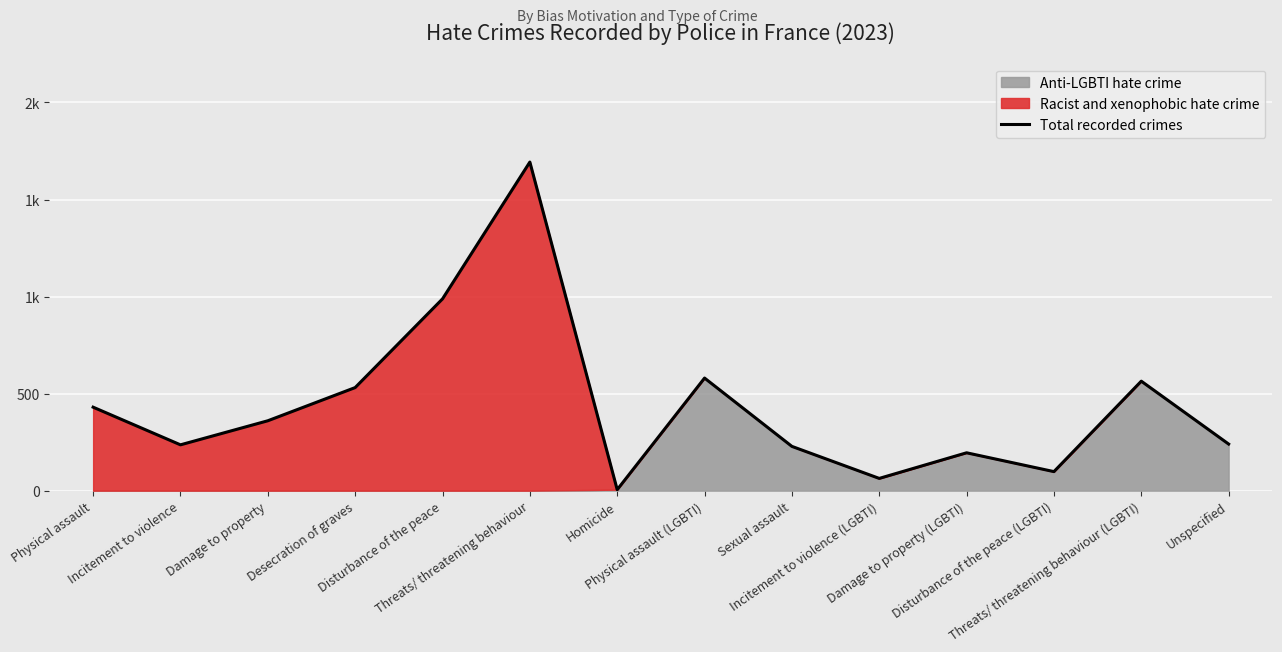

What is the difference between the second highest and second lowest values?

925